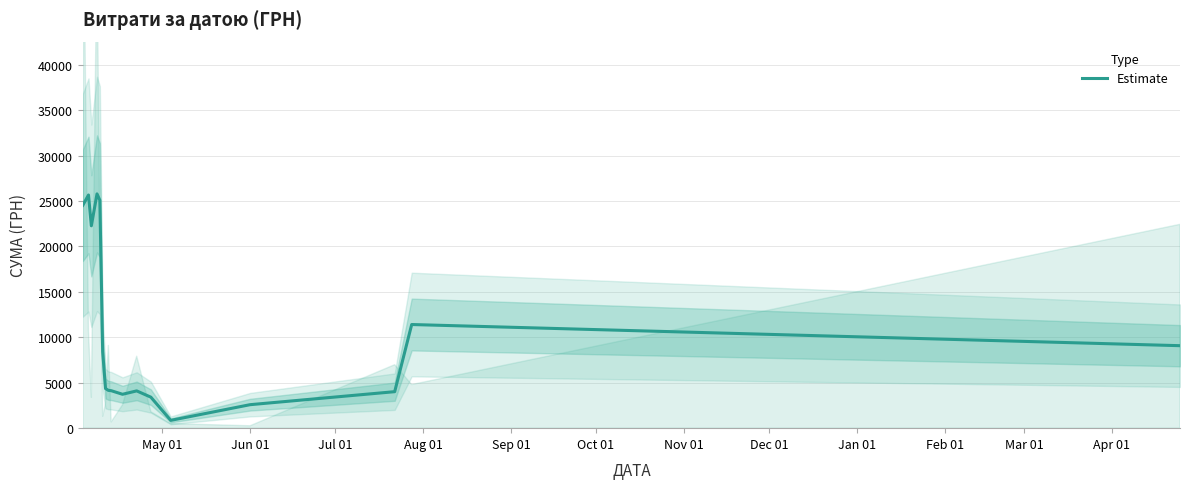

How many values exceed 4364?

9